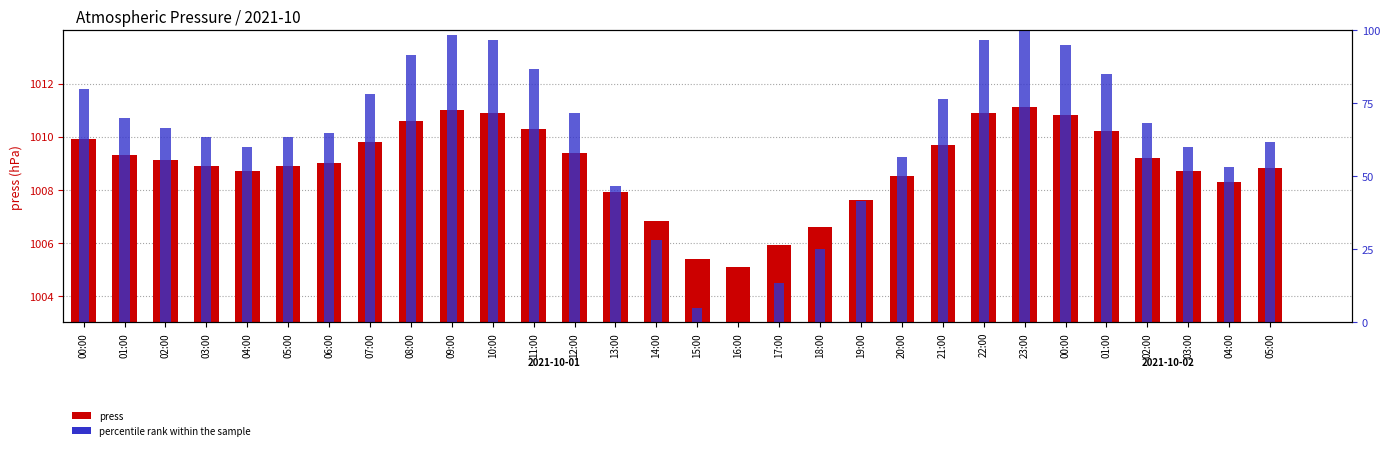

Between 23:00 and 04:00, which is larger?

23:00